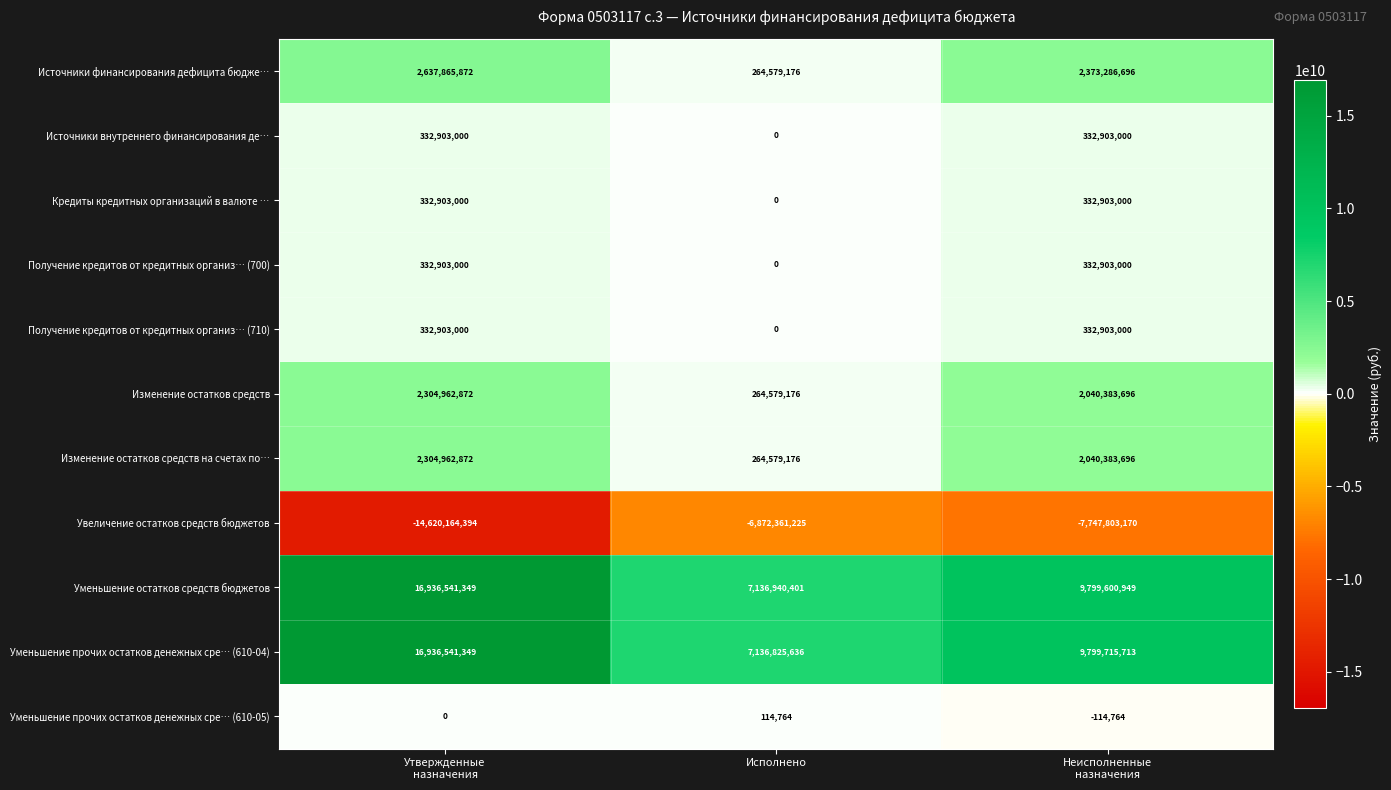

Which series has the largest range (max minus min)?

Уменьшение прочих остатков денежных сре… (610-04)